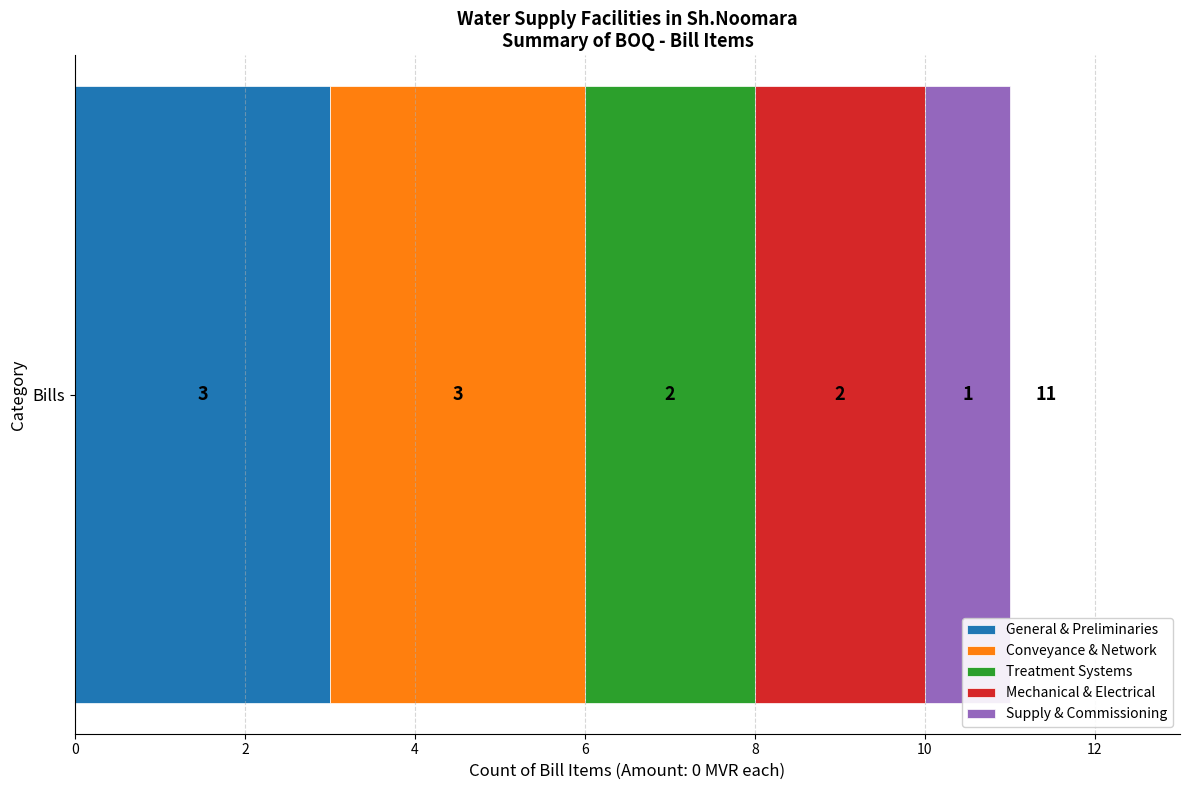

Read the General & Preliminaries value at Bills.

3